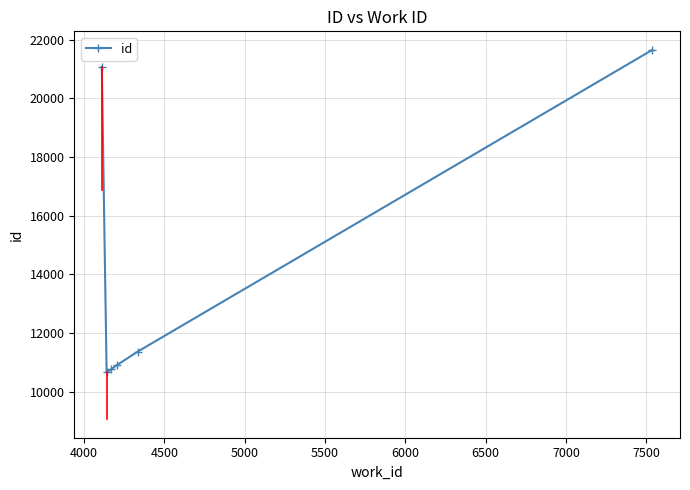

Reading left to right, list all the values displayed in this chart.

21078	10658	10760	10903	11368	21657